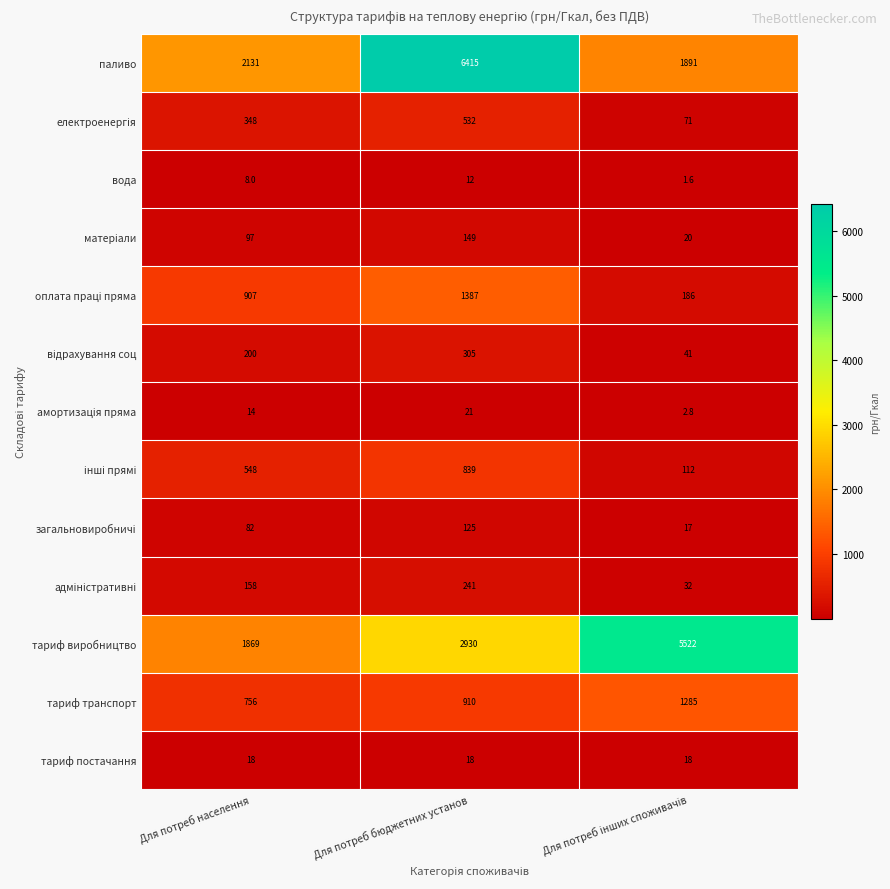

Count the number of data series in this chart.

13